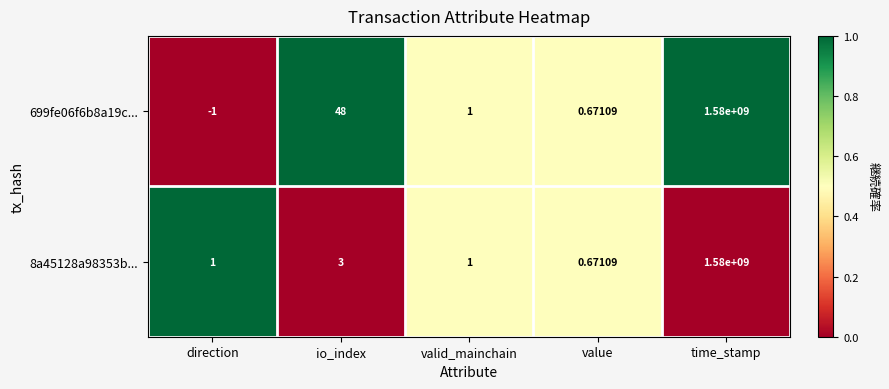

Is the value of 699fe06f6b8a19c... at io_index greater than the value of 8a45128a98353b... at io_index?

Yes